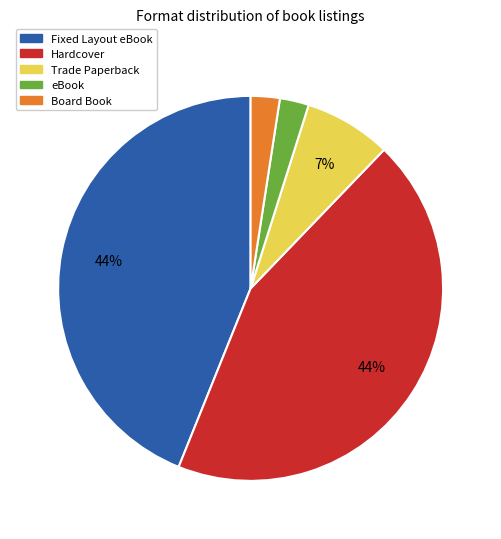

Is it true that Board Book is 2% of the pie?

True